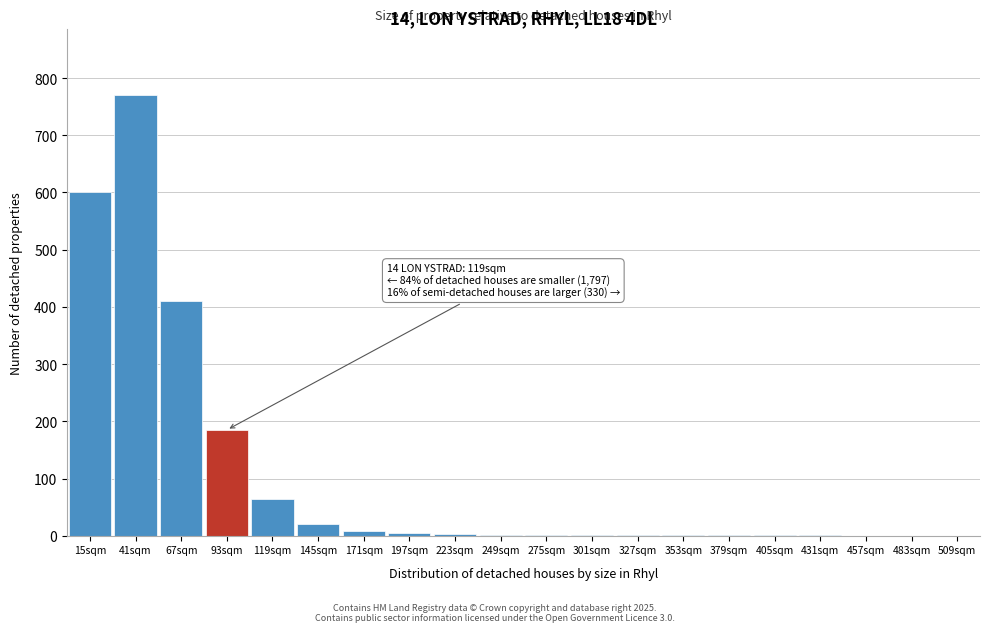

Is it true that the value at 509sqm is 338?

False